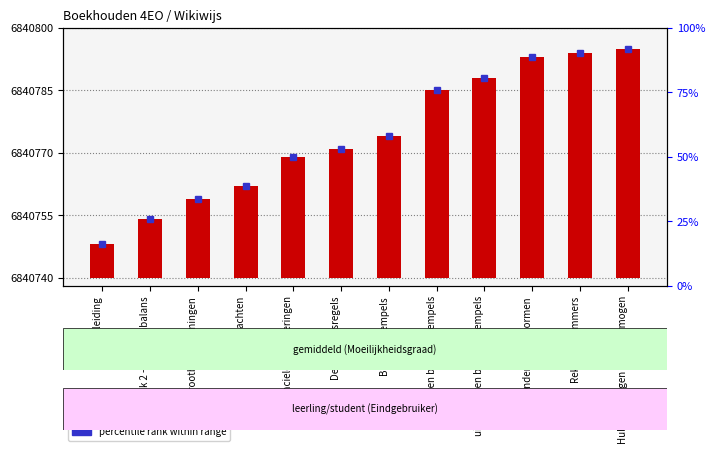

Does the chart contain stacked bars?

No